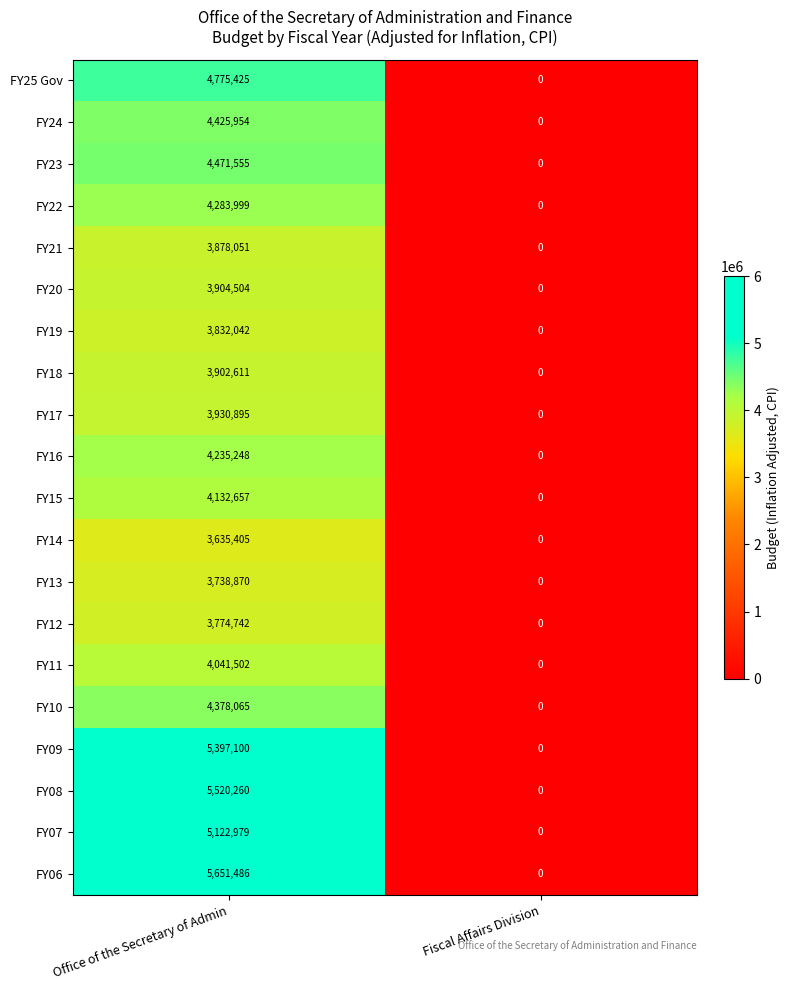

What is the sum of the FY11 values at Office of the Secretary of Admin and Fiscal Affairs Division?

4041502